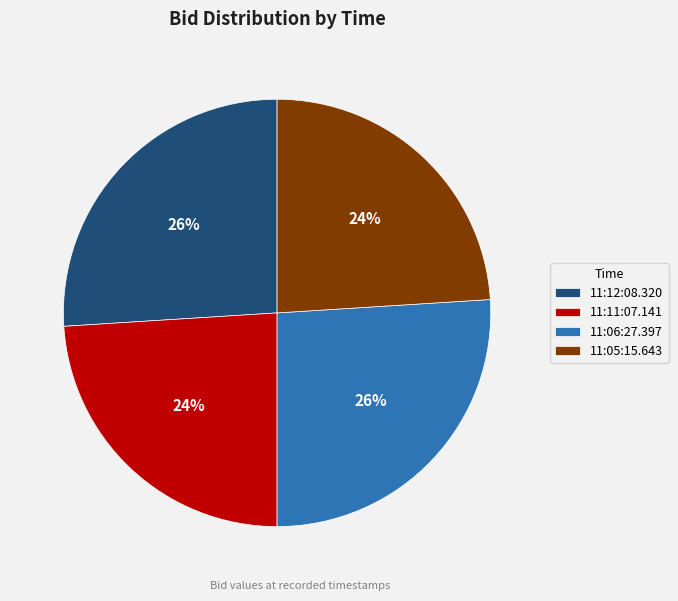

How many segments does this pie chart have?

4